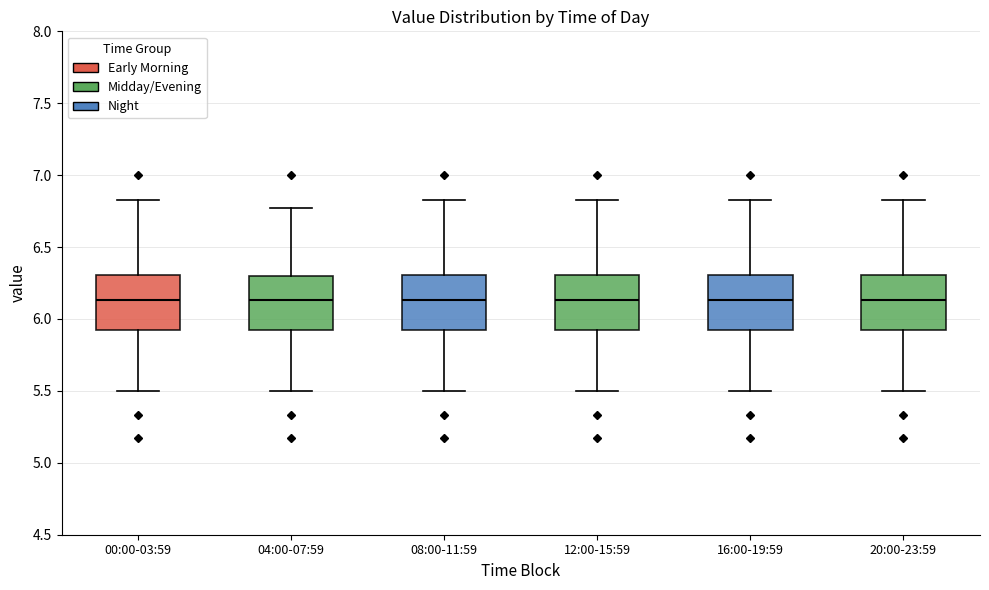

Where does the lower whisker of the box for 00:00-03:59 end on the y-axis? The values are not printed on the chart, so give them approximately, as read against the axis.

5.50